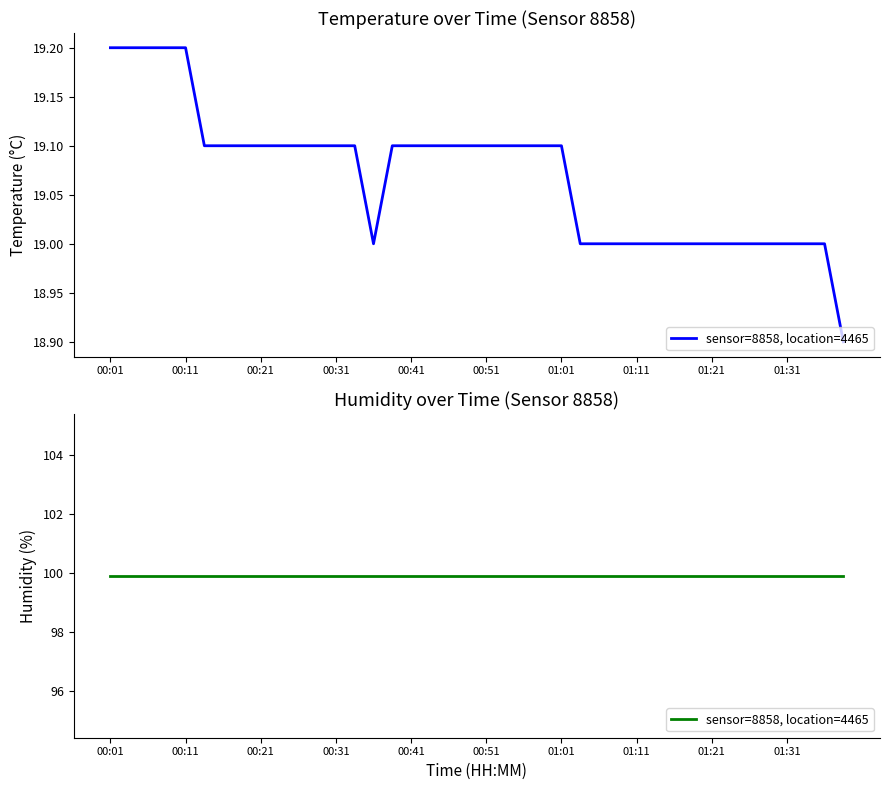

How many points are lower than both their immediate neighbors (excluding endpoints)?

1